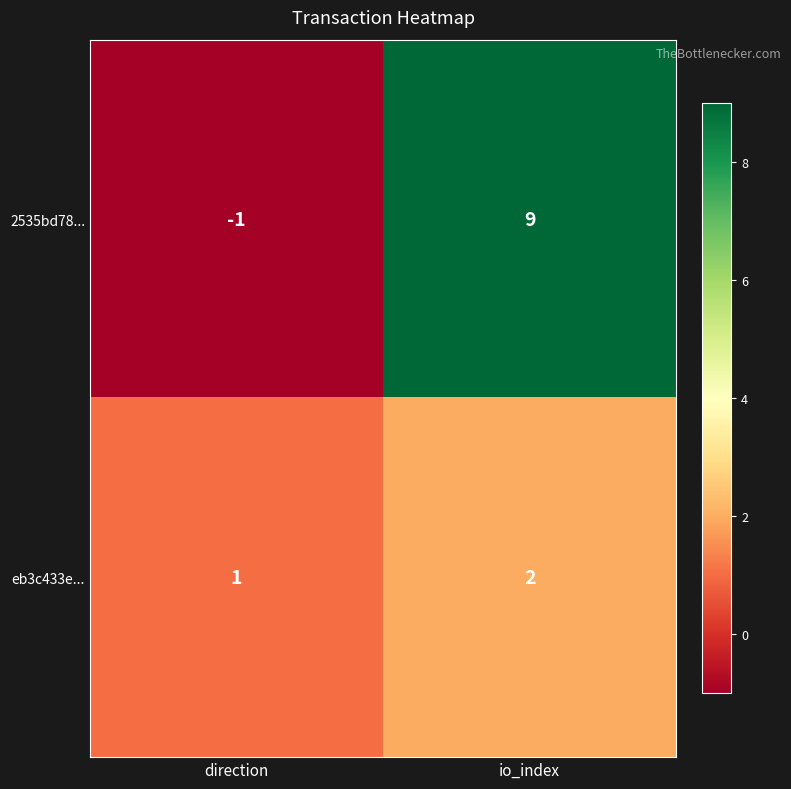

At which label is 2535bd78... closest to 4?

direction